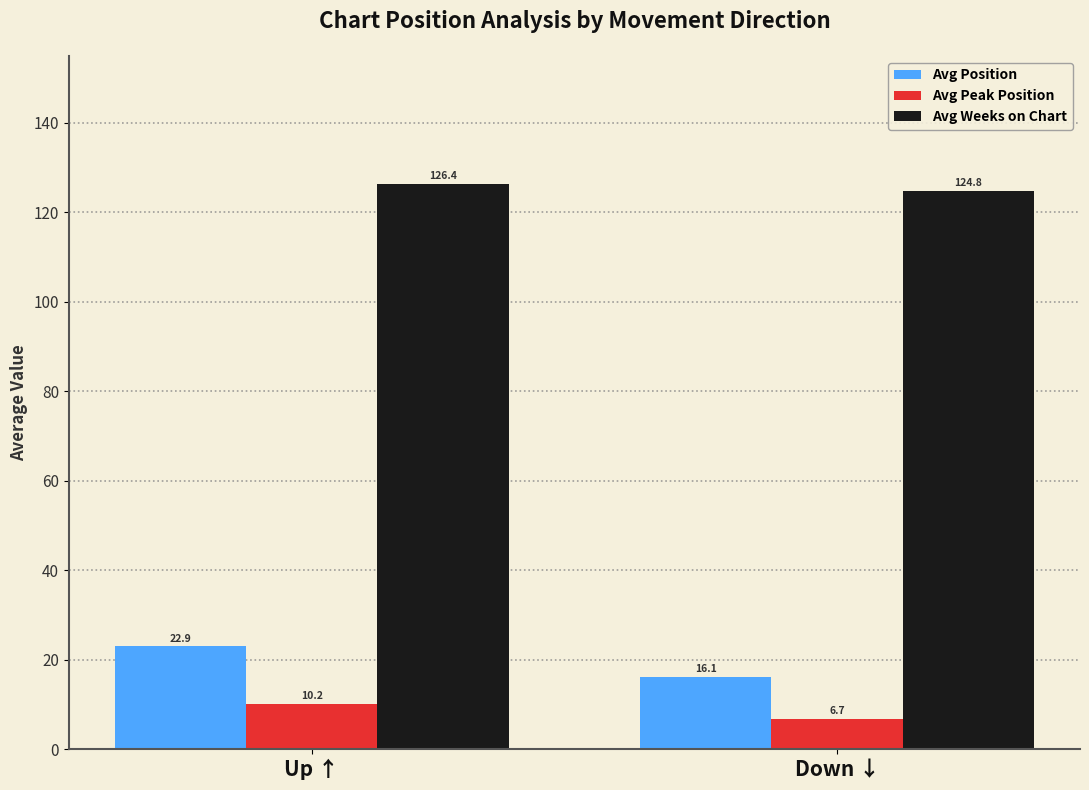

At which label is Avg Position closest to 19?

Down ↓